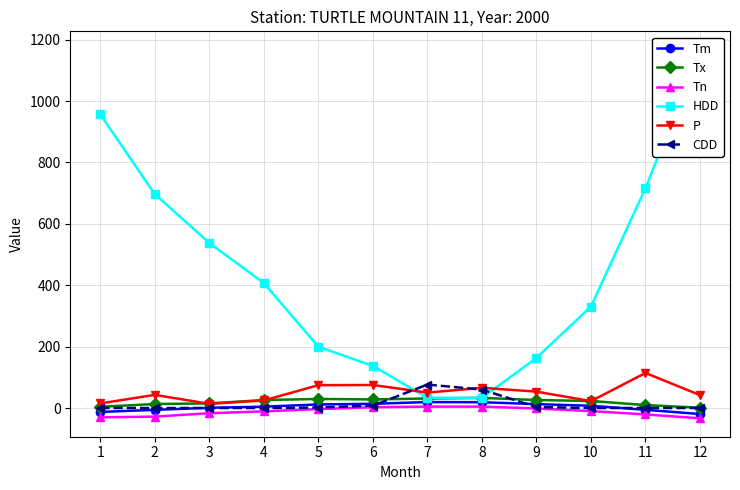

Read the Tn value at 12.

-33.5